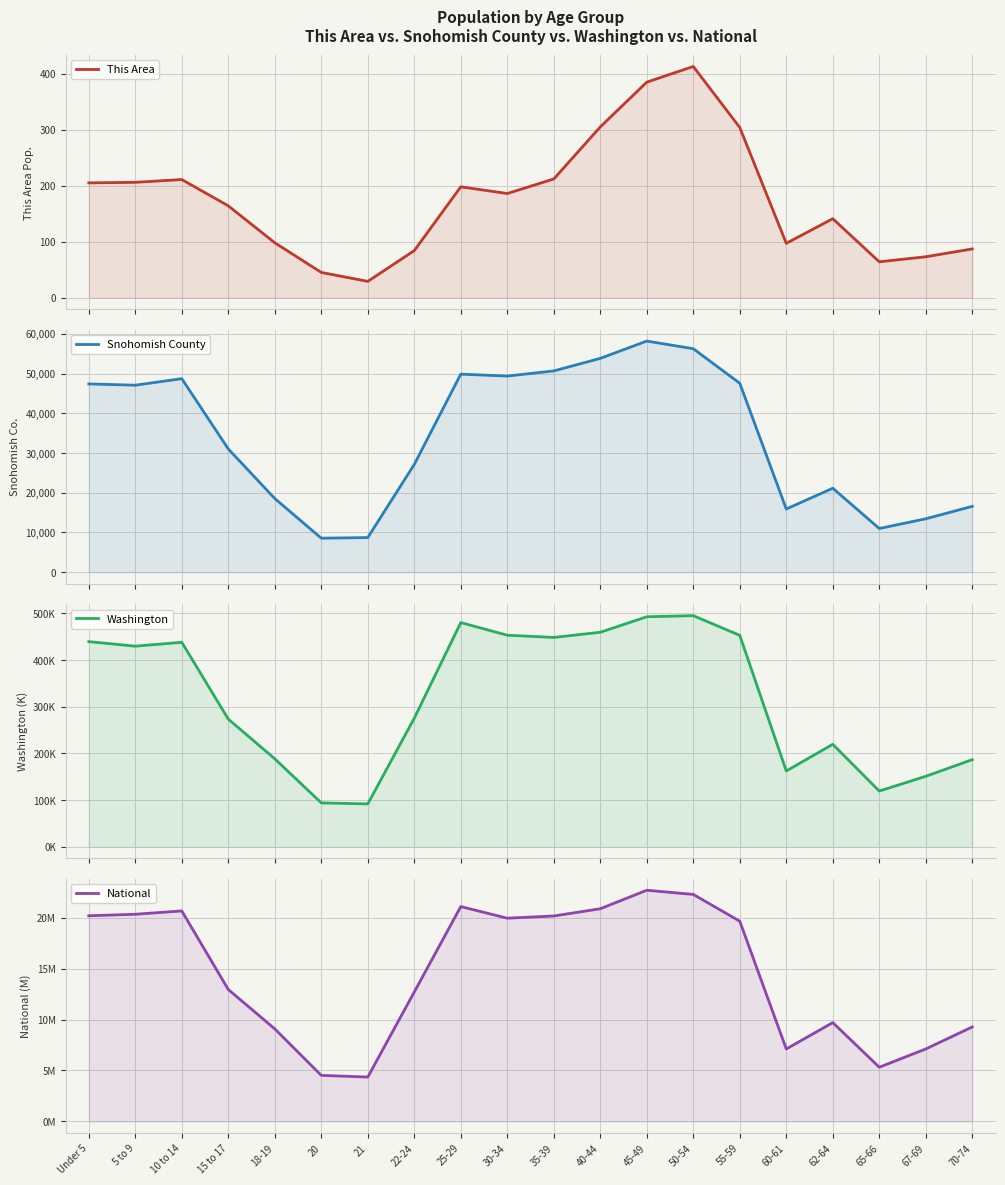

The value of National at 21 is 4354294. True or false?

True